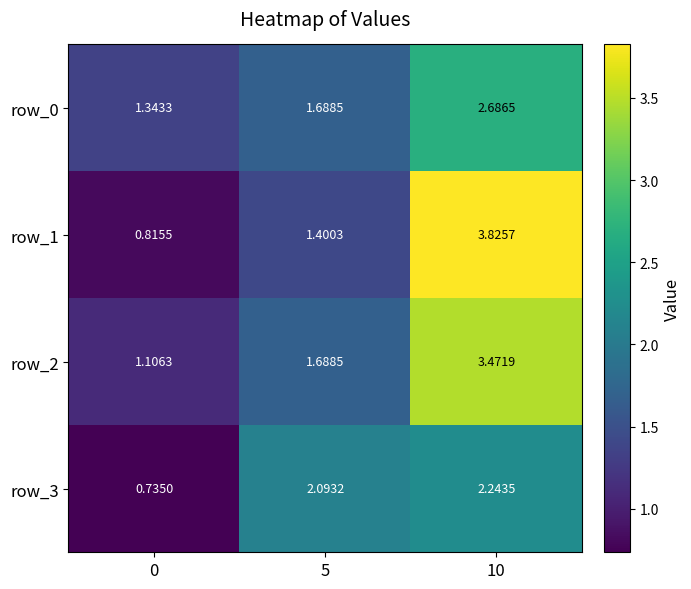

Is the value of row_1 at 0 greater than the value of row_3 at 10?

No